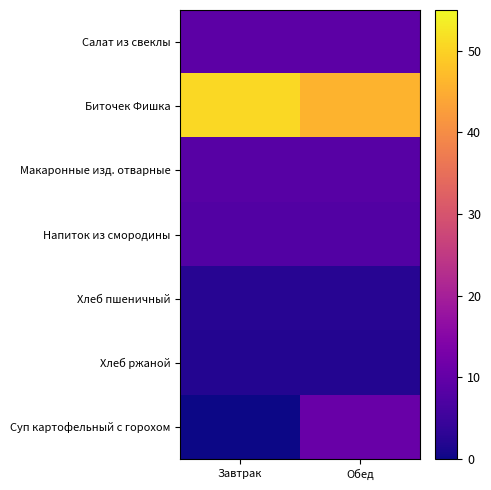

Which label corresponds to the largest value in the chart?

Завтрак